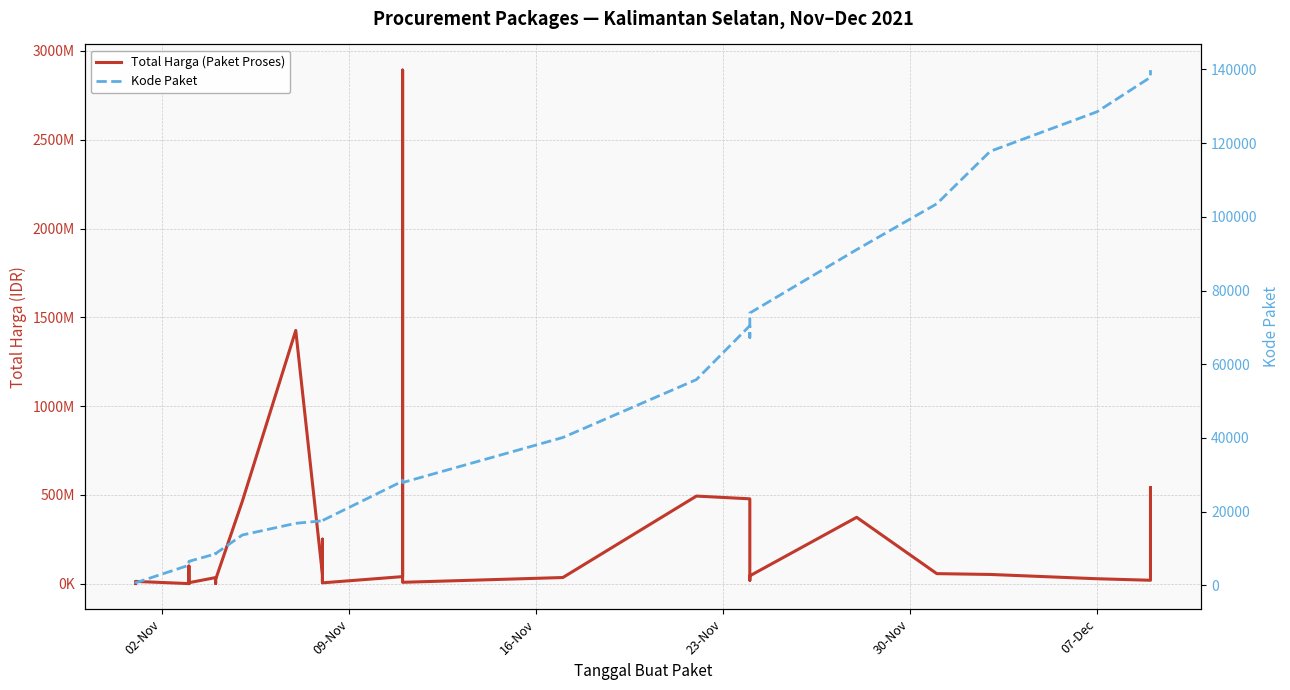

What is the average value of the Kode Paket series?

37519